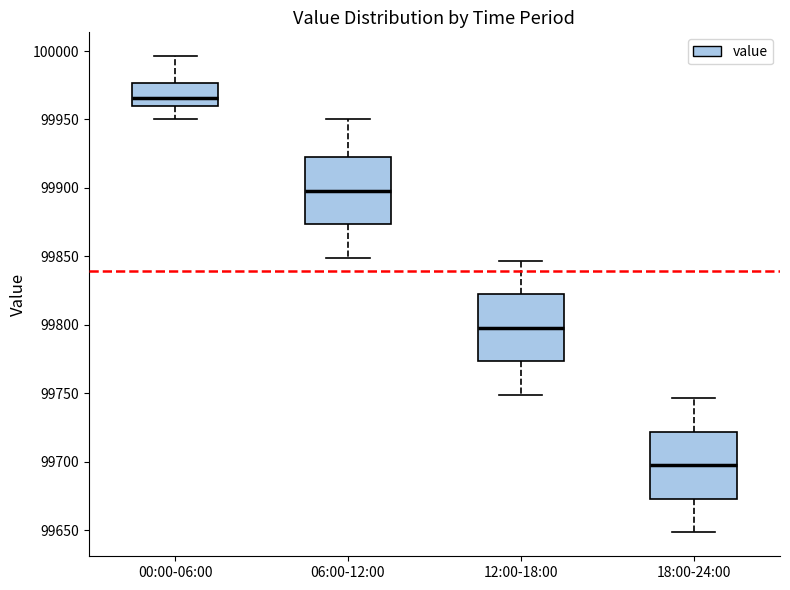

Reading left to right, read every box against the y-axis: the position of its median line, the range the box covers, and the ends of its whiskers. The values are not printed on the chart, so give them approximately, as read against the axis.

00:00-06:00: median 99965, box 99960 to 99975, whiskers 99950 to 99995
06:00-12:00: median 99900, box 99875 to 99925, whiskers 99850 to 99950
12:00-18:00: median 99800, box 99775 to 99820, whiskers 99750 to 99845
18:00-24:00: median 99695, box 99675 to 99720, whiskers 99650 to 99745